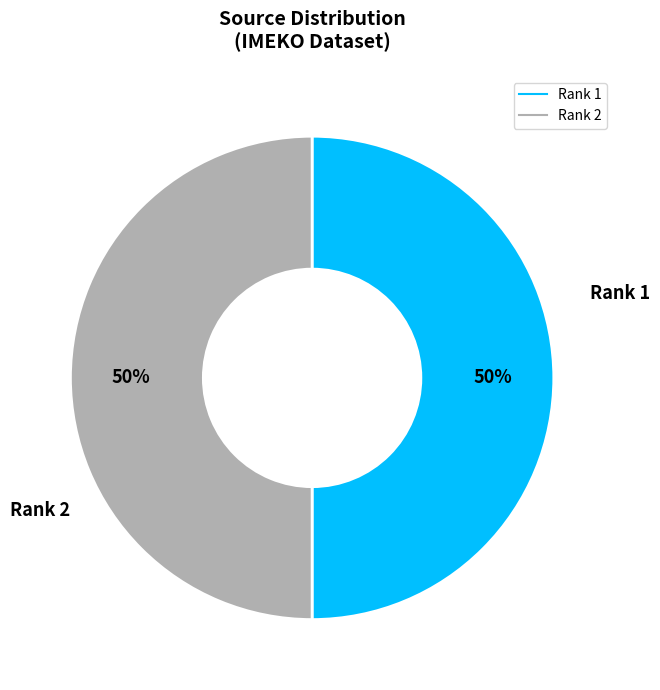

To the nearest percent, what is the combined percentage of Rank 1 and Rank 2?

100%